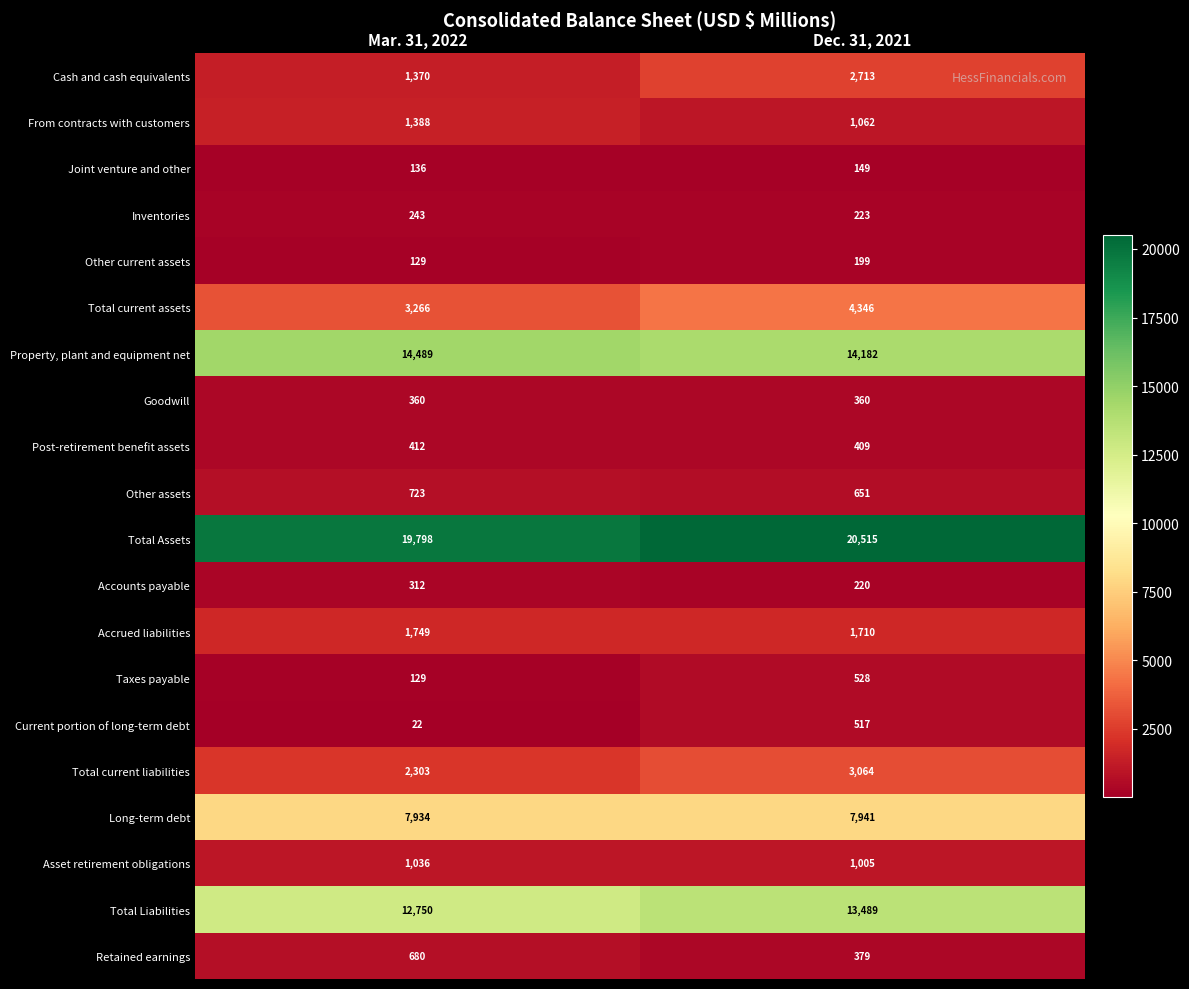

List the series in order of their peak value, highest first.

Total Assets, Property, plant and equipment net, Total Liabilities, Long-term debt, Total current assets, Total current liabilities, Cash and cash equivalents, Accrued liabilities, From contracts with customers, Asset retirement obligations, Other assets, Retained earnings, Taxes payable, Current portion of long-term debt, Post-retirement benefit assets, Goodwill, Accounts payable, Inventories, Other current assets, Joint venture and other